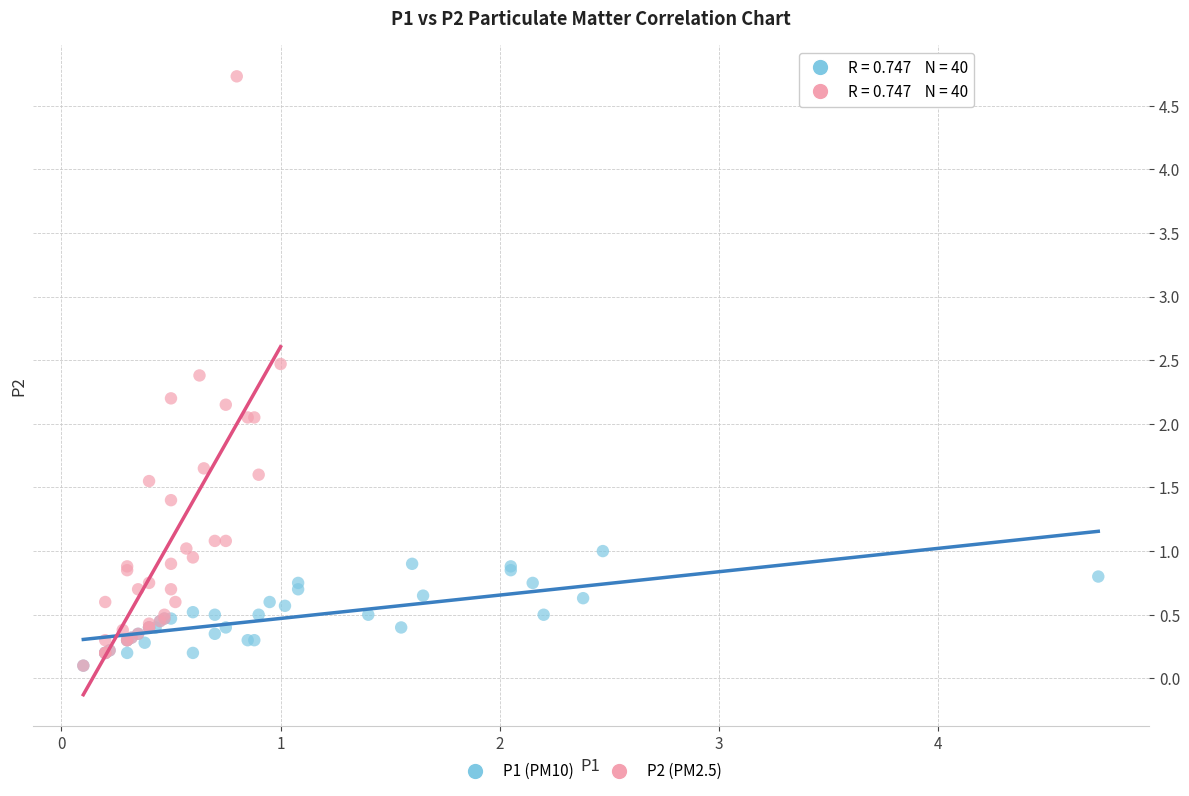

Which series has the largest Y range (max minus min)?

P2 (PM2.5)